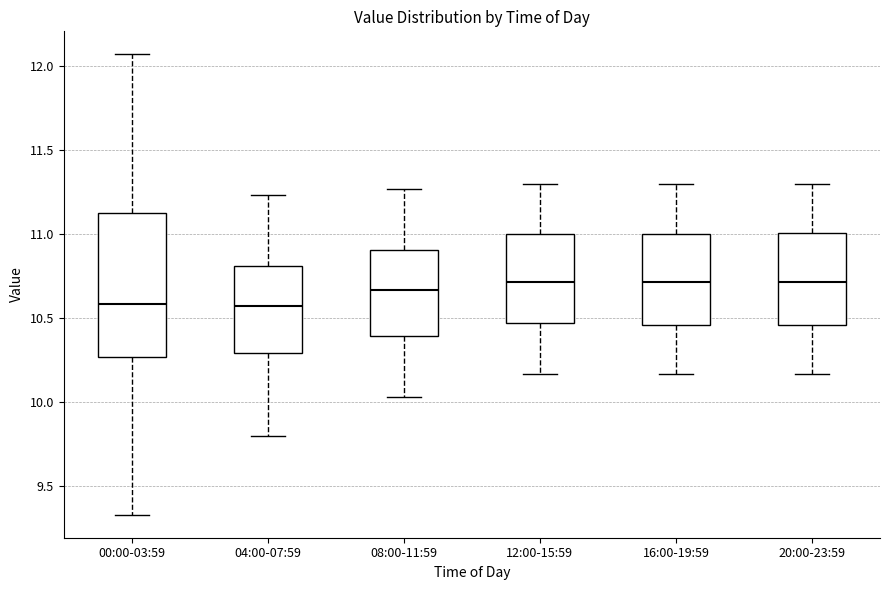

Reading left to right, transcribe this box plot: for each box, give where its median line is, the range the box spans, and where its two whiskers end, as read against the y-axis. The values are not printed on the chart, so give them approximately, as read against the axis.

00:00-03:59: median 10.60, box 10.25 to 11.15, whiskers 9.35 to 12.05
04:00-07:59: median 10.55, box 10.30 to 10.80, whiskers 9.80 to 11.25
08:00-11:59: median 10.65, box 10.40 to 10.90, whiskers 10.05 to 11.25
12:00-15:59: median 10.70, box 10.45 to 11.00, whiskers 10.15 to 11.30
16:00-19:59: median 10.70, box 10.45 to 11.00, whiskers 10.15 to 11.30
20:00-23:59: median 10.70, box 10.45 to 11.00, whiskers 10.15 to 11.30